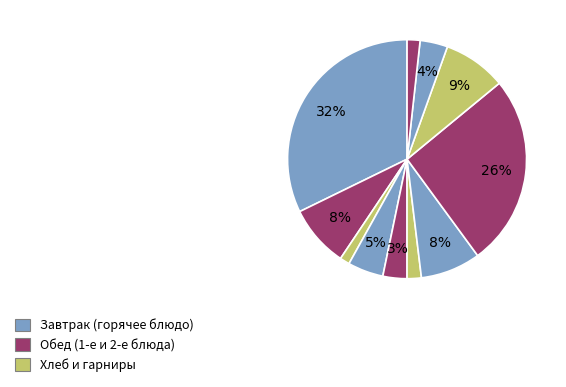

Count the number of slices in the pie.

11